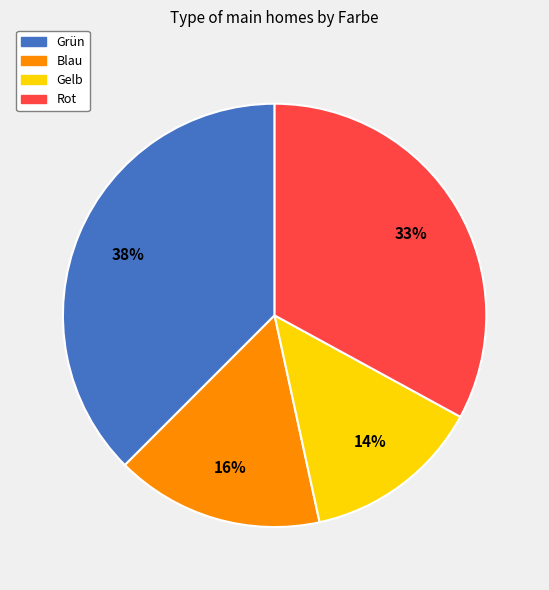

Is there a majority slice in this chart?

No